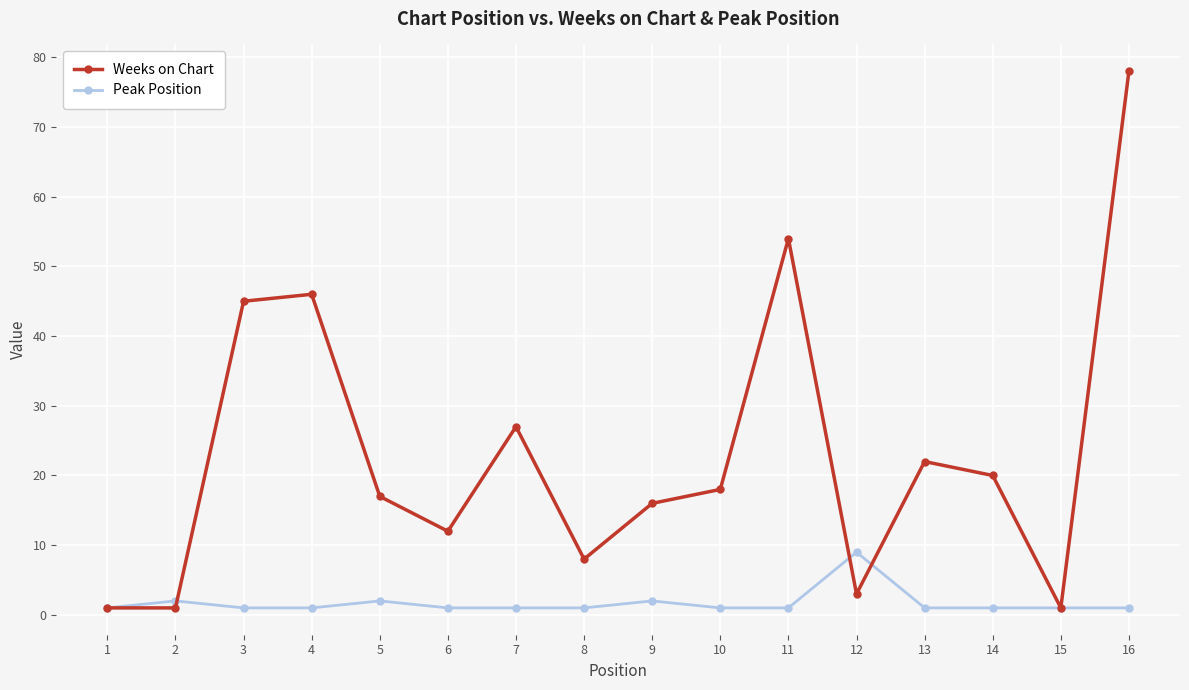

Is it true that Weeks on Chart equals 12 at 5?

False